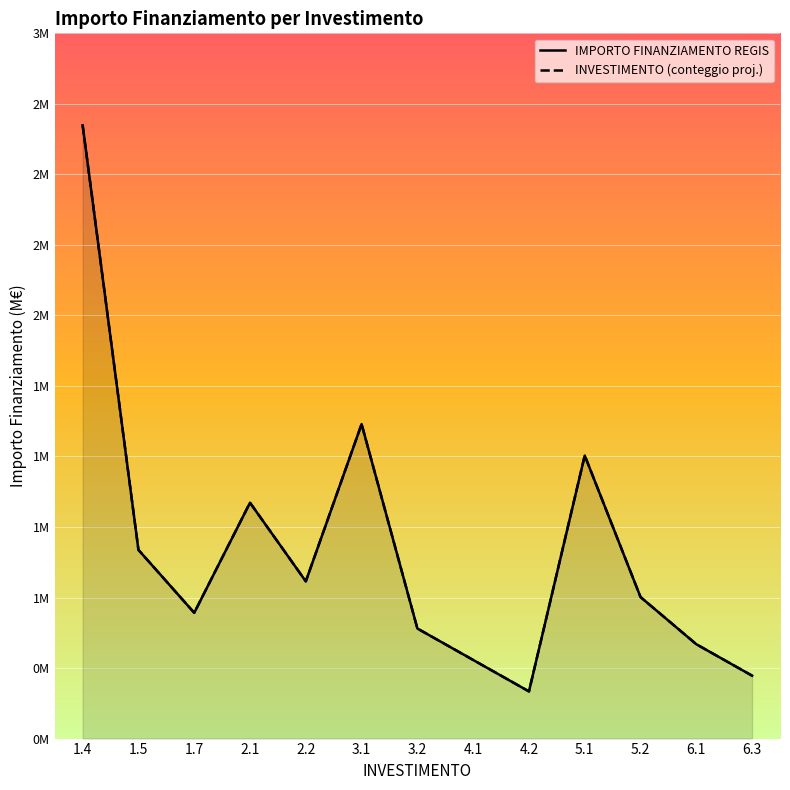

Is it true that INVESTIMENTO (conteggio proj.) equals 0.4 at 4.1?

False